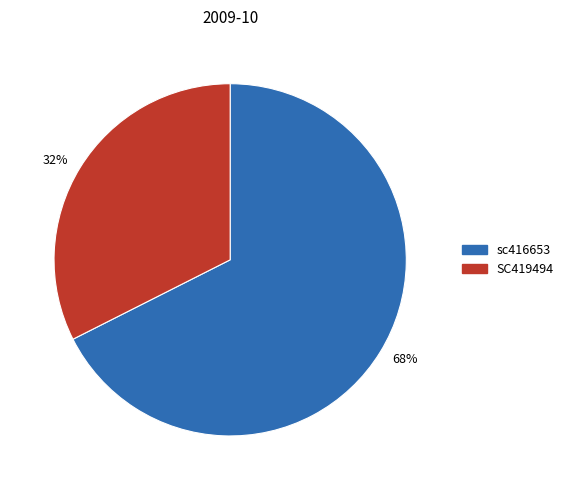

Approximately how many times larger is the value at 68% compared to 32%?

2.1